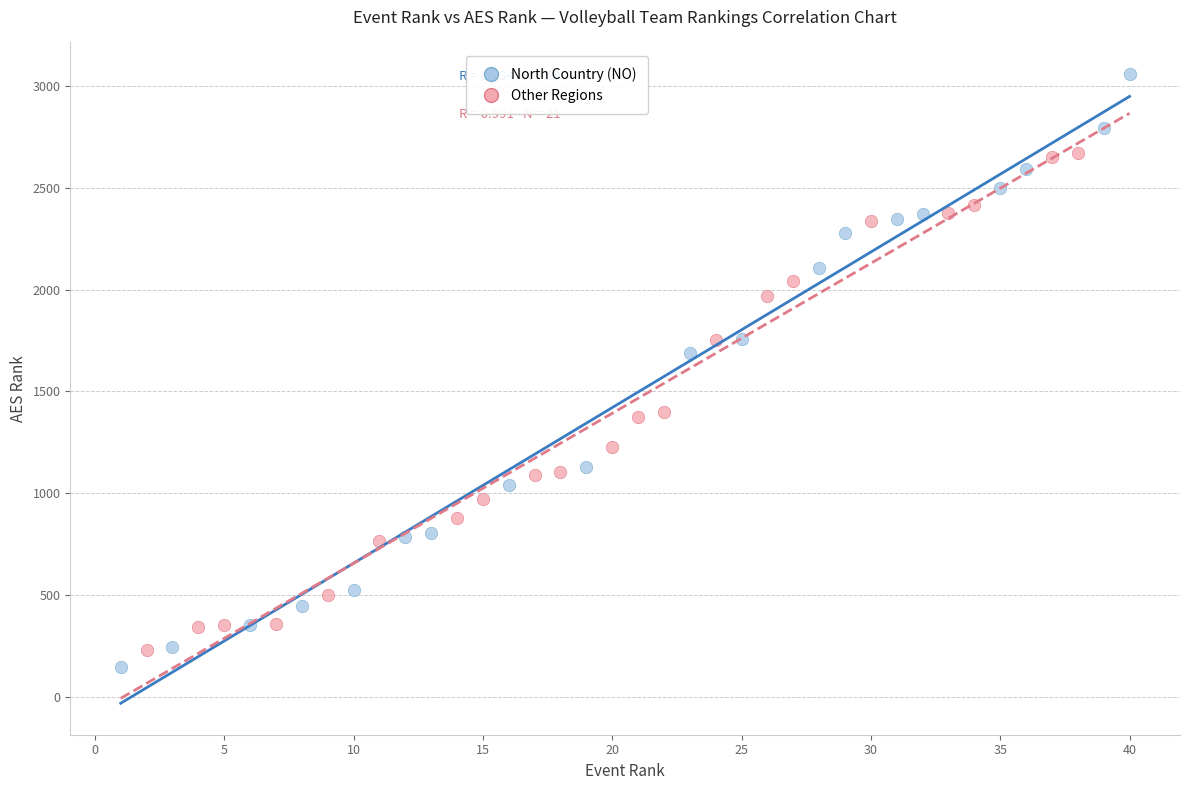

Which series has the largest Y range (max minus min)?

North Country (NO)